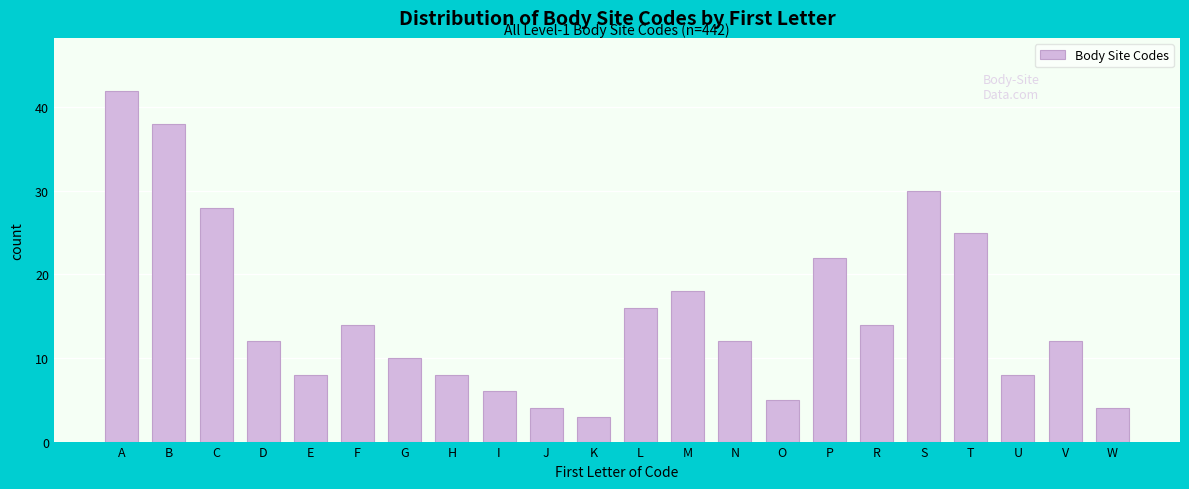

Reading left to right, extract all data points from this chart.

42	38	28	12	8	14	10	8	6	4	3	16	18	12	5	22	14	30	25	8	12	4